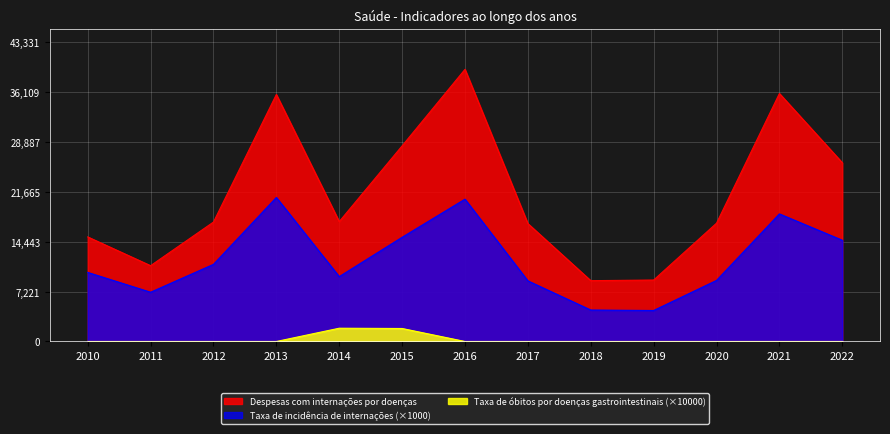

True or false: Taxa de incidência de internações and Taxa de óbitos por doenças gastrointestinais cross at least once.

False